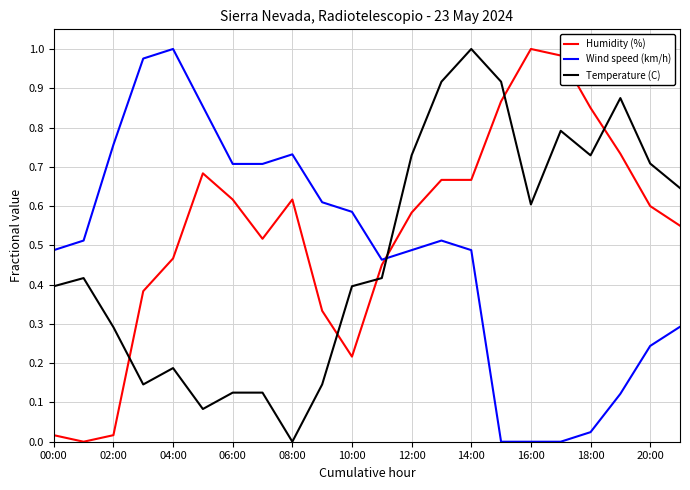

After their last crossing, which series has the higher values: Temperature (C) or Wind speed (km/h)?

Temperature (C)